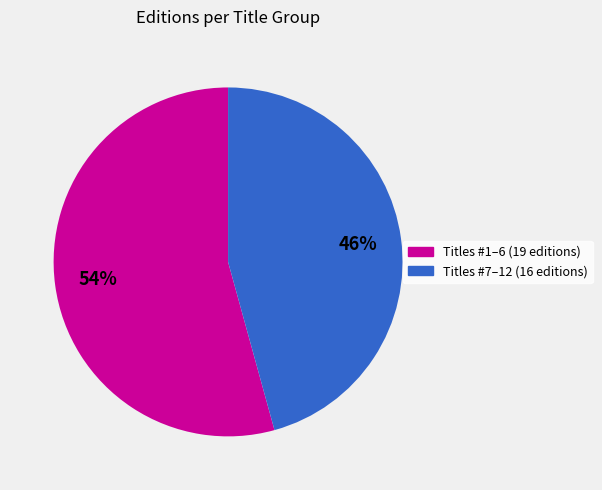

How many segments does this pie chart have?

2